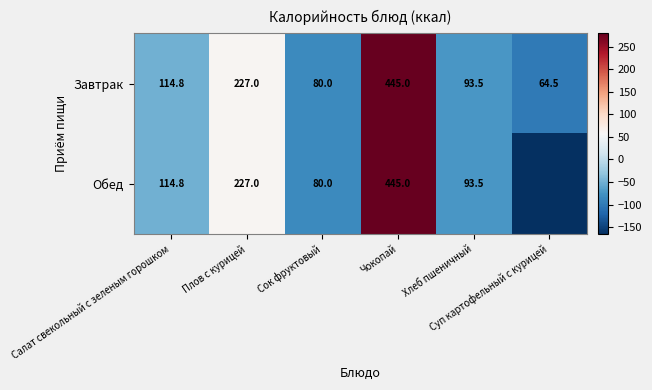

Is the value of Обед at Салат свекольный с зеленым горошком greater than the value of Завтрак at Сок фруктовый?

Yes